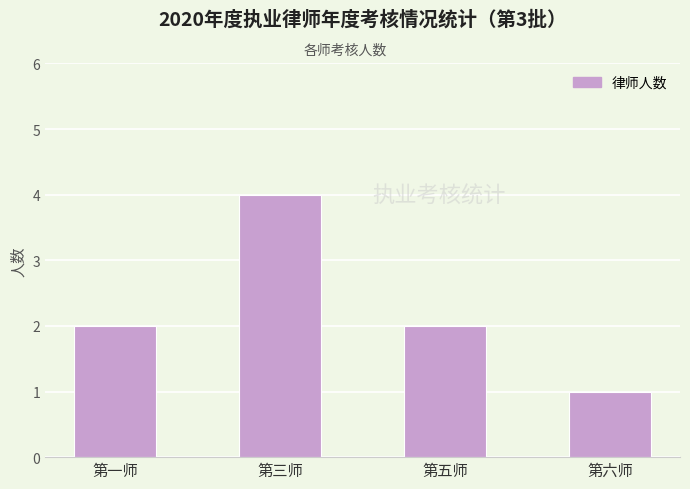

The chart shows a value of 2 at 第一师. True or false?

True